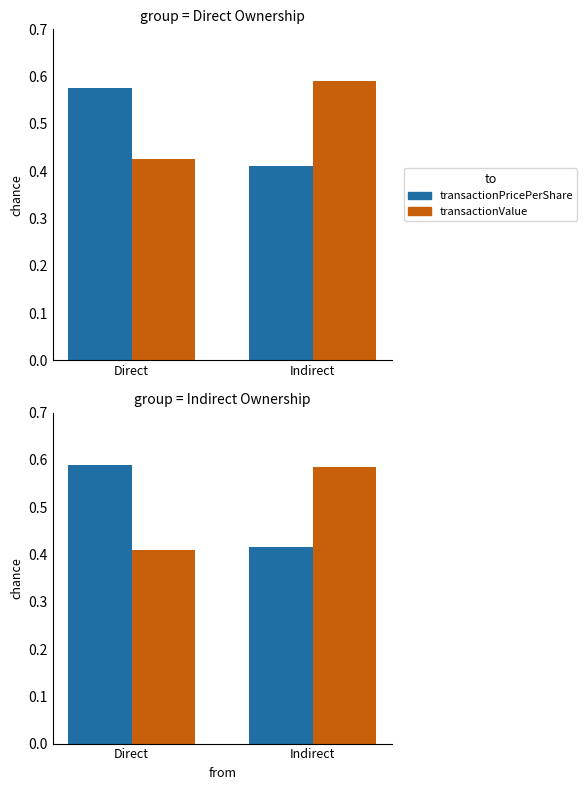

True or false: transactionPricePerShare has a value of 0.2 at Indirect.

False